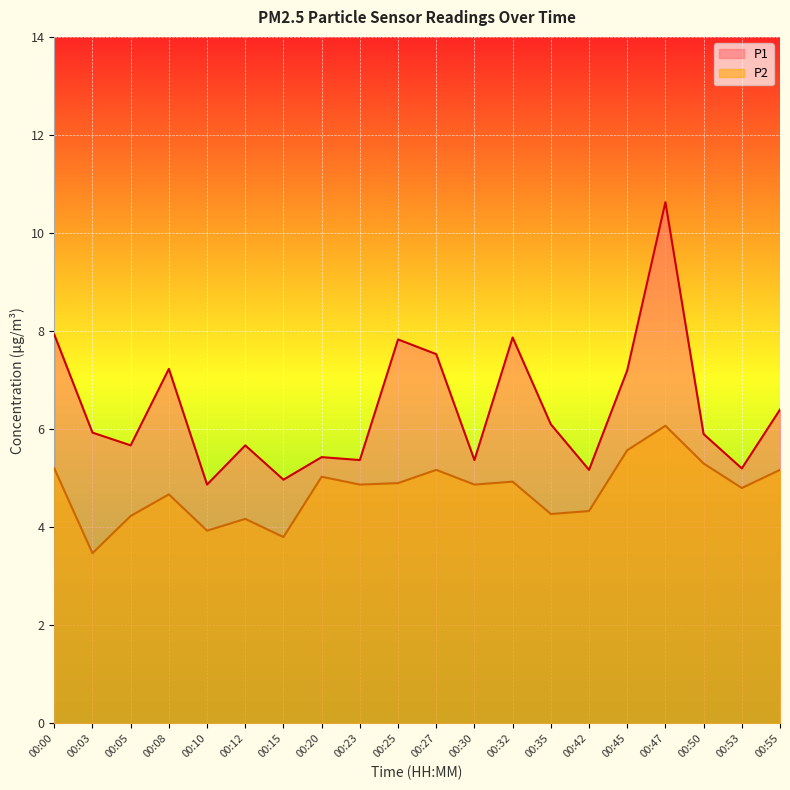

What are all the series names shown in the legend?

P1, P2